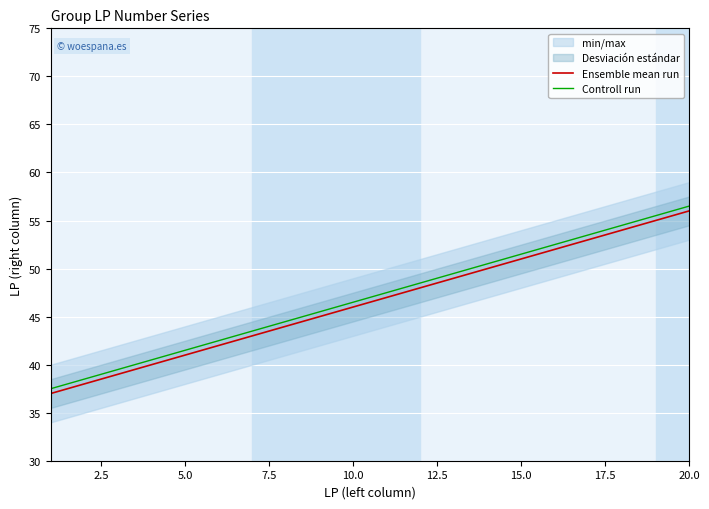

How many data points in Controll run are less than 47?

10